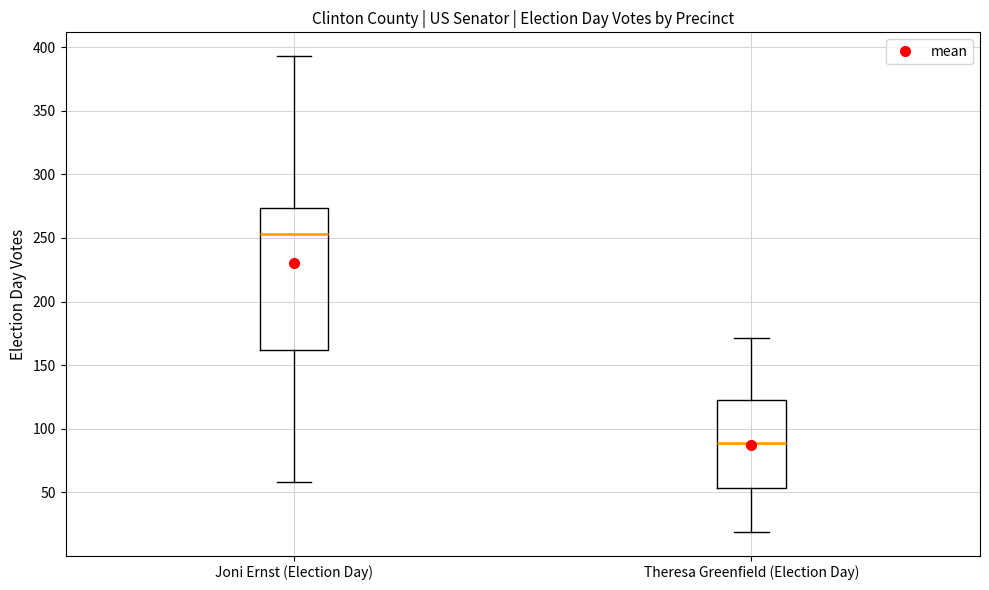

Reading left to right, read every box against the y-axis: the position of its median line, the range the box covers, and the ends of its whiskers. The values are not printed on the chart, so give them approximately, as read against the axis.

Joni Ernst (Election Day): median 255, box 160 to 275, whiskers 60 to 395
Theresa Greenfield (Election Day): median 90, box 55 to 125, whiskers 20 to 170